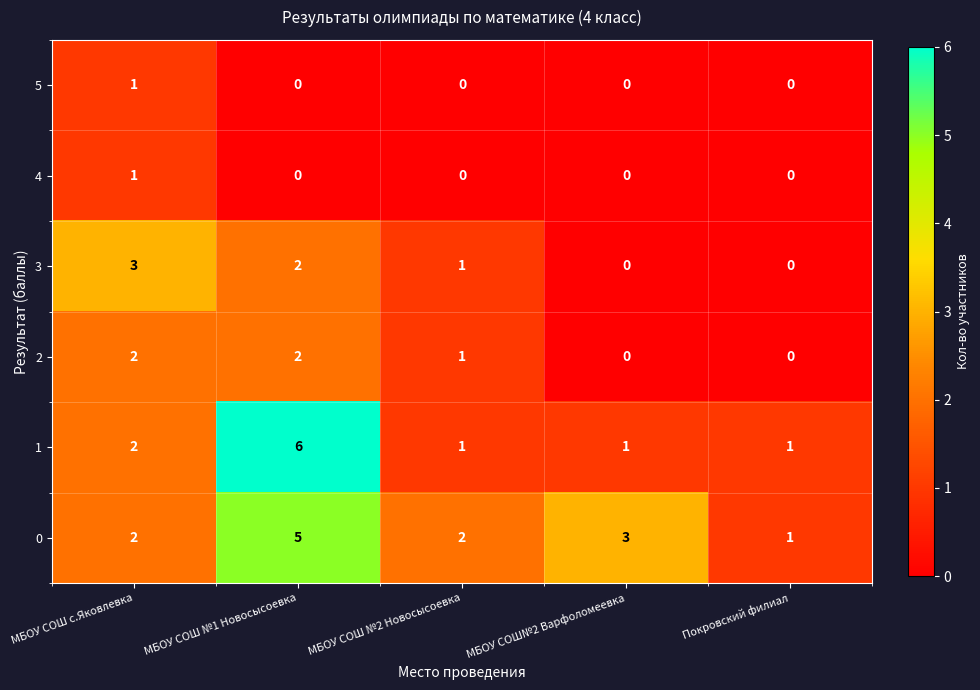

The value of 0 at МБОУ СОШ №2 Новосысоевка is 1. True or false?

False